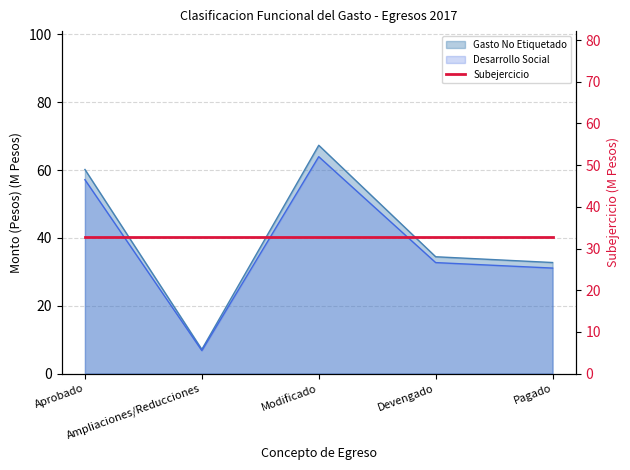

The Desarrollo Social series shows 17.8 at Modificado. True or false?

False